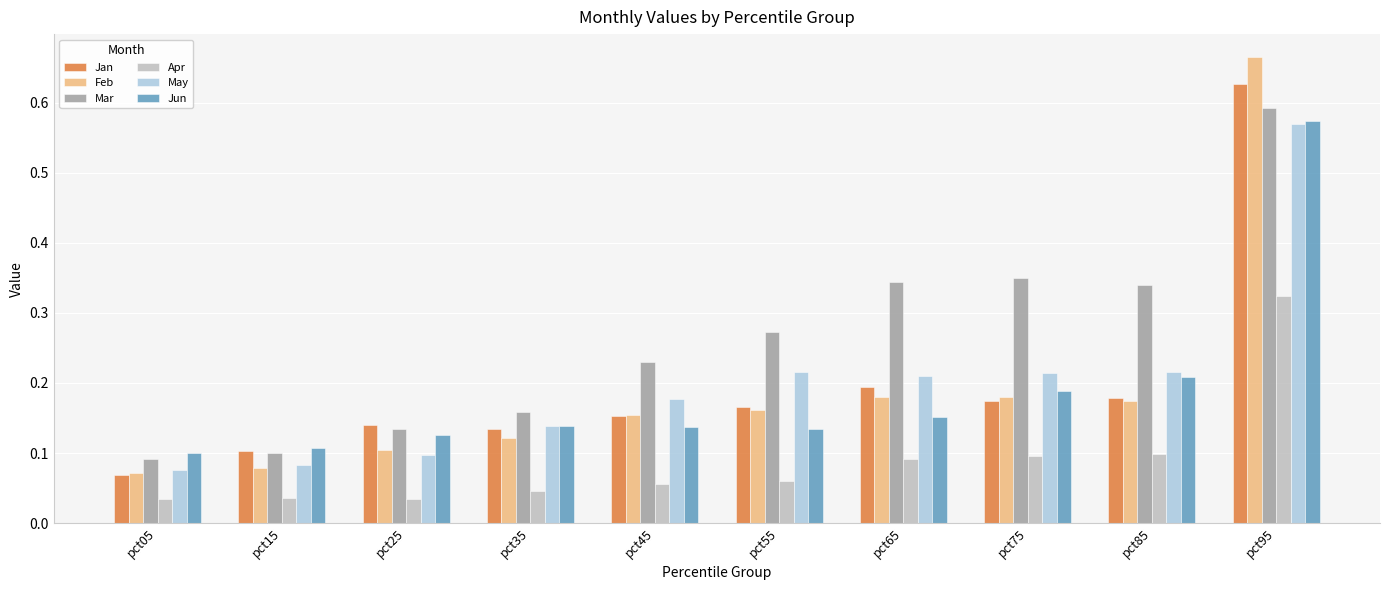

How many groups of bars are there?

10